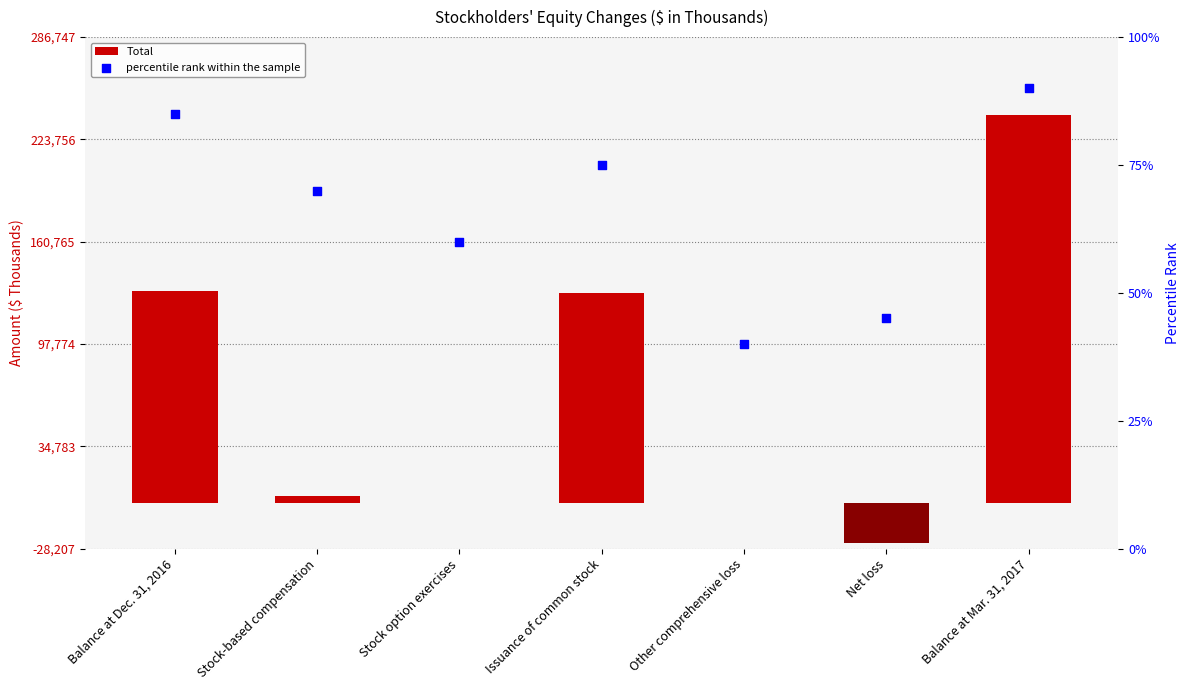

What are all the series names shown in the legend?

Total, percentile rank within the sample